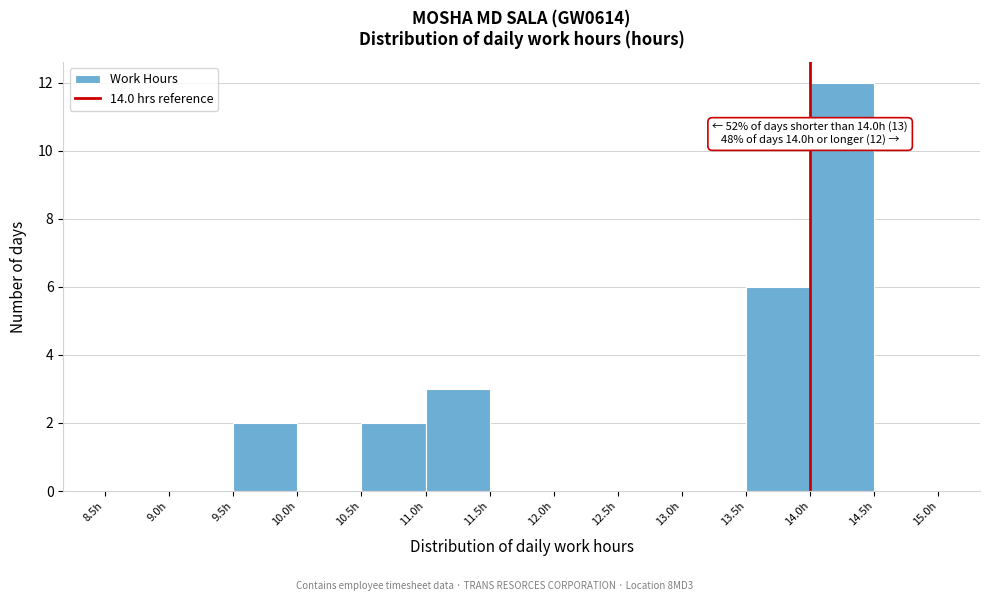

Which range on the x-axis has the tallest bar?

14.0 to 14.5